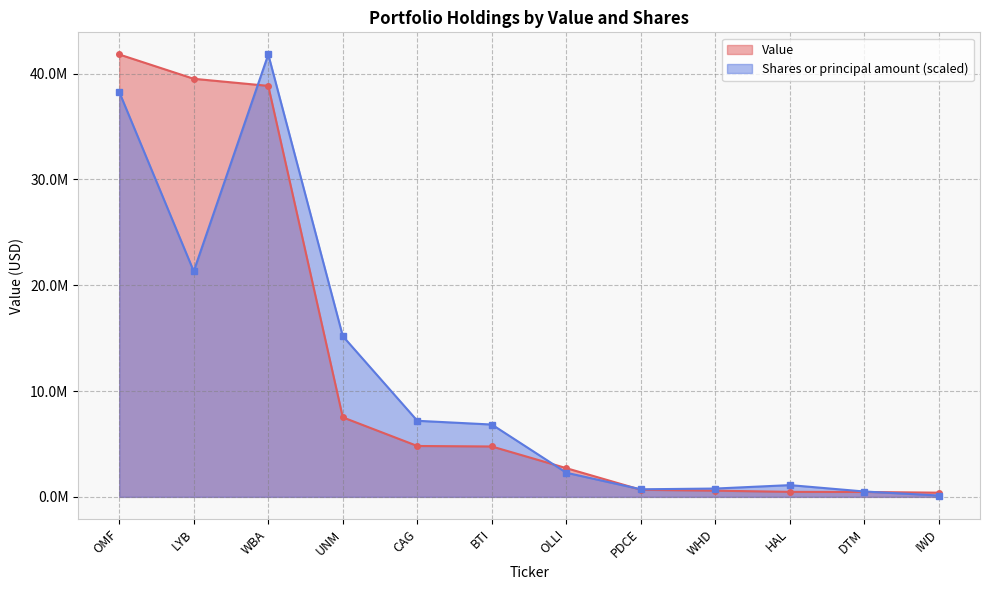

Where does the Value series first go above 4763000?

OMF